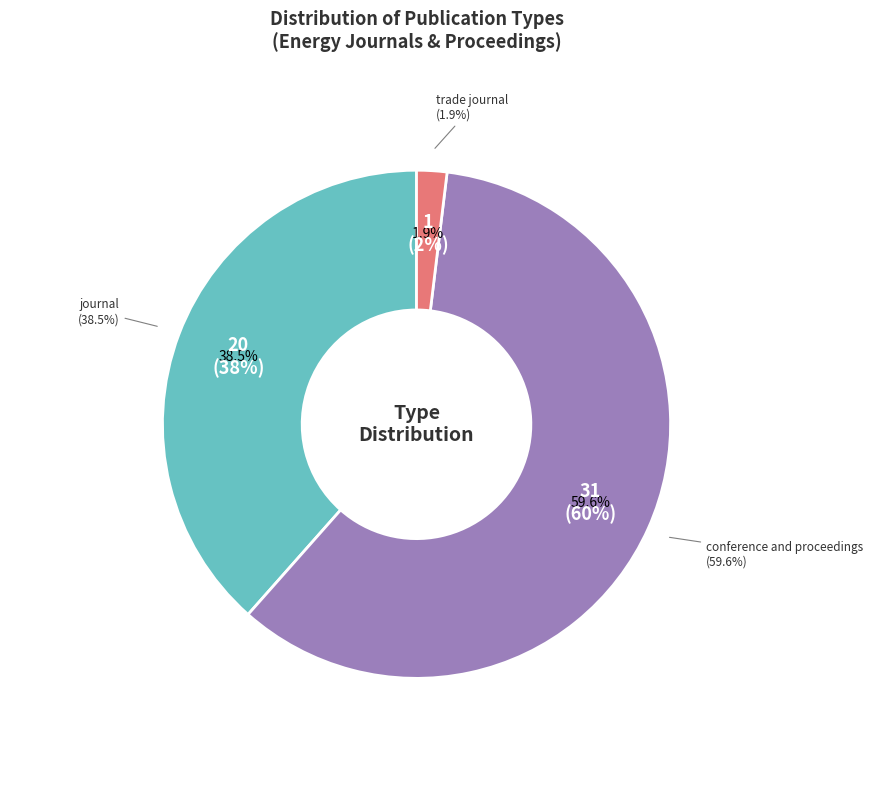

Count the number of slices in the pie.

3